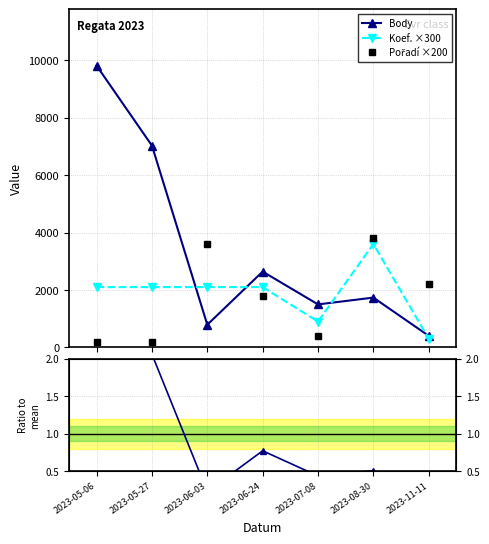

How many intersections are there between Pořadí ×200 and Koef. ×300?

3